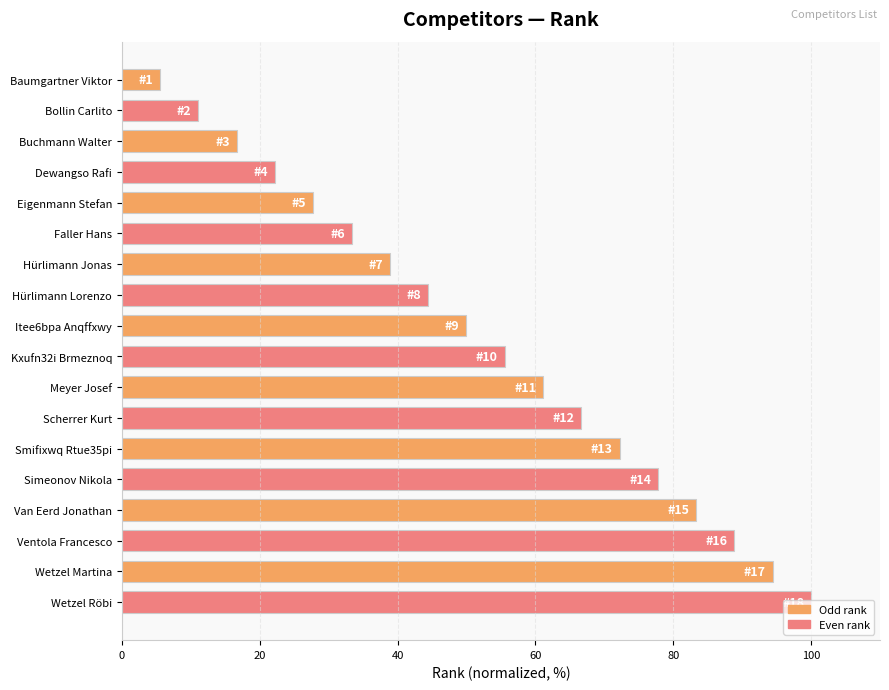

Rank the categories by value from lowest to highest.

Baumgartner Viktor, Bollin Carlito, Buchmann Walter, Dewangso Rafi, Eigenmann Stefan, Faller Hans, Hürlimann Jonas, Hürlimann Lorenzo, Itee6bpa Anqffxwy, Kxufn32i Brmeznoq, Meyer Josef, Scherrer Kurt, Smifixwq Rtue35pi, Simeonov Nikola, Van Eerd Jonathan, Ventola Francesco, Wetzel Martina, Wetzel Röbi